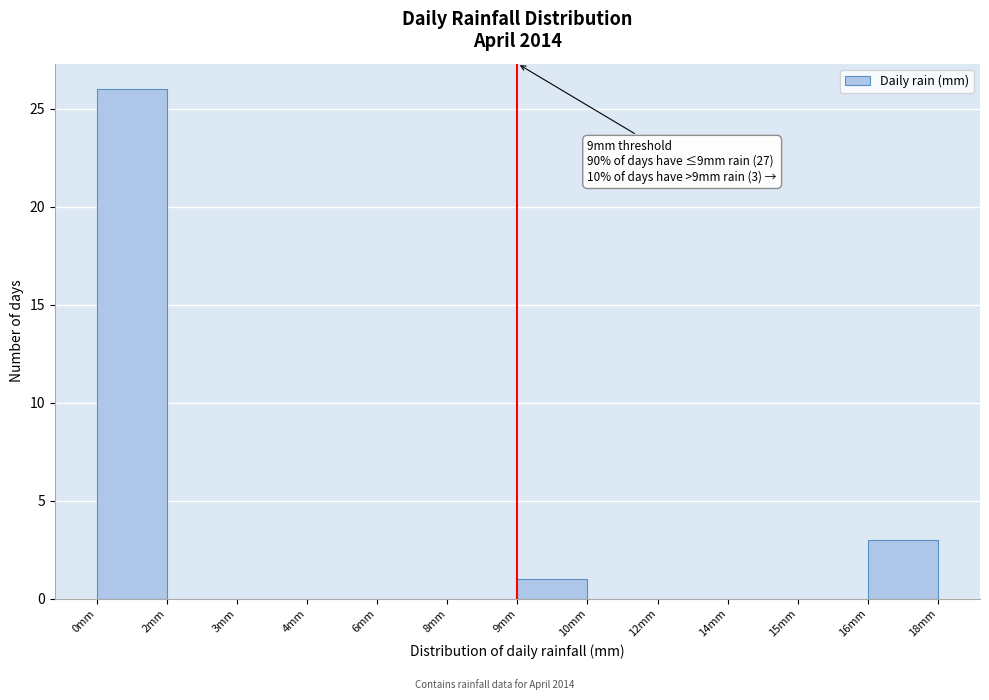

Reading right to left, transcribe all the data shown in this chart.

16mm=3	15mm=0	14mm=0	12mm=0	10mm=0	9mm=1	8mm=0	6mm=0	4mm=0	3mm=0	2mm=0	0mm=26